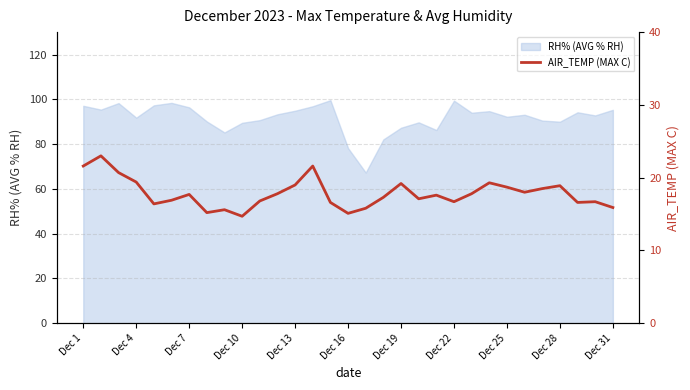

What is the difference between the maximum and minimum values?

8.3